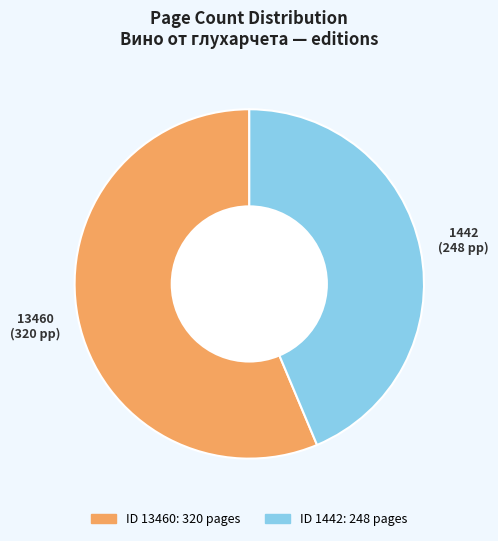

Does any single category account for the majority?

Yes